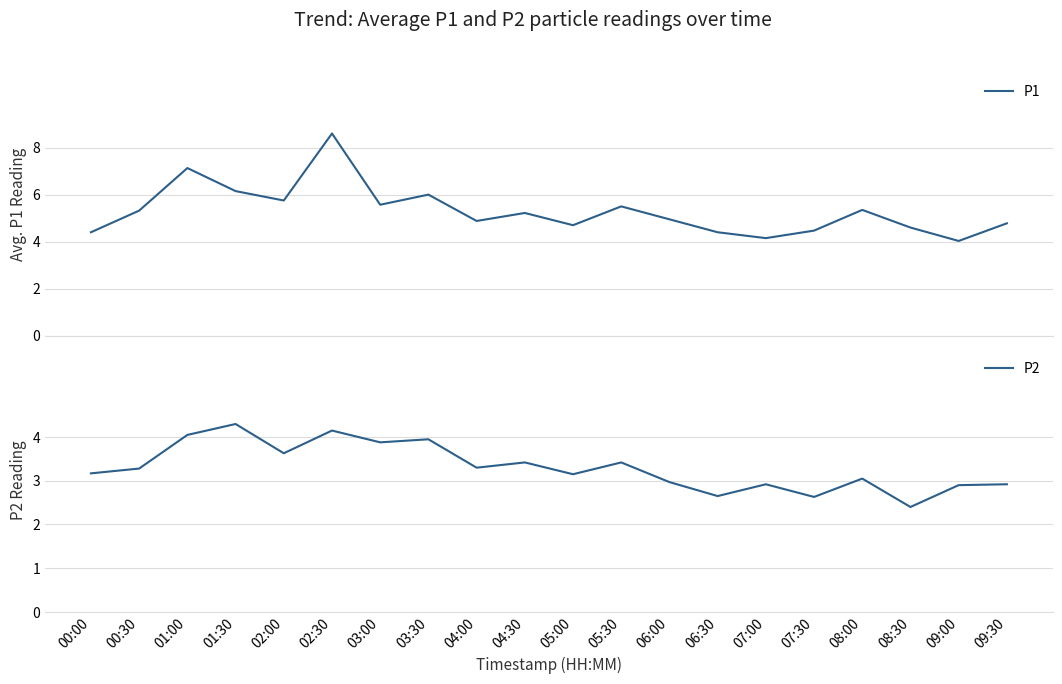

What are all the series names shown in the legend?

P1, P2